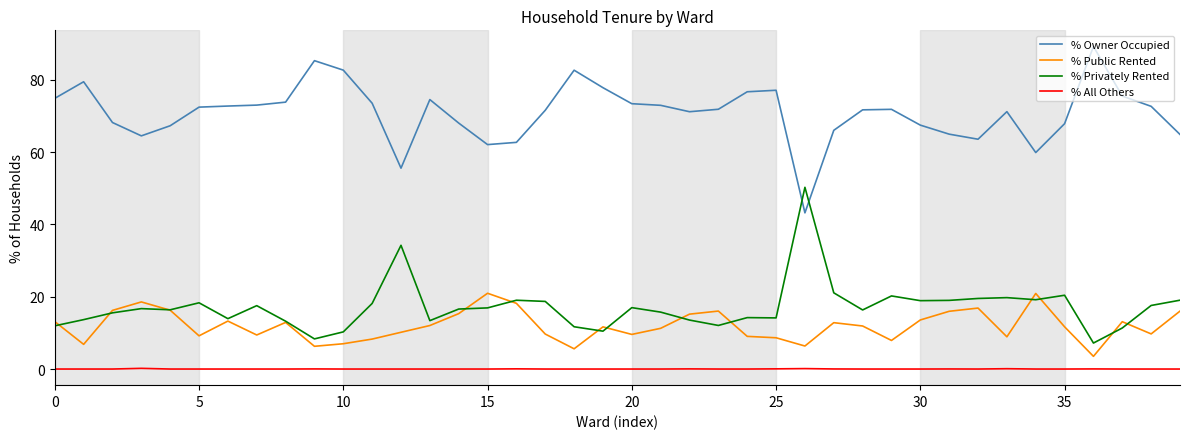

Which series has the largest total across all categories?

% Owner Occupied